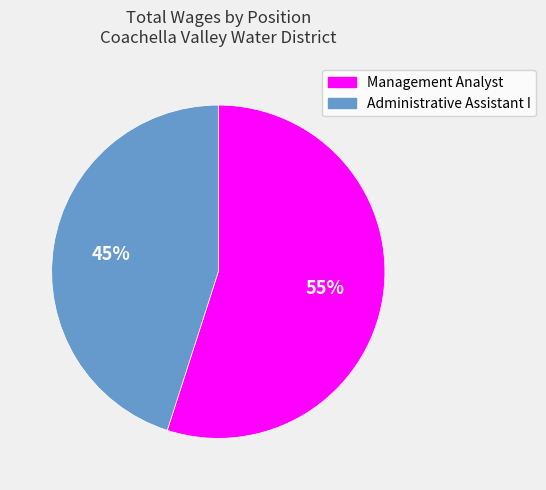

To the nearest percent, what is the difference between the largest and smallest slice percentages?

10%